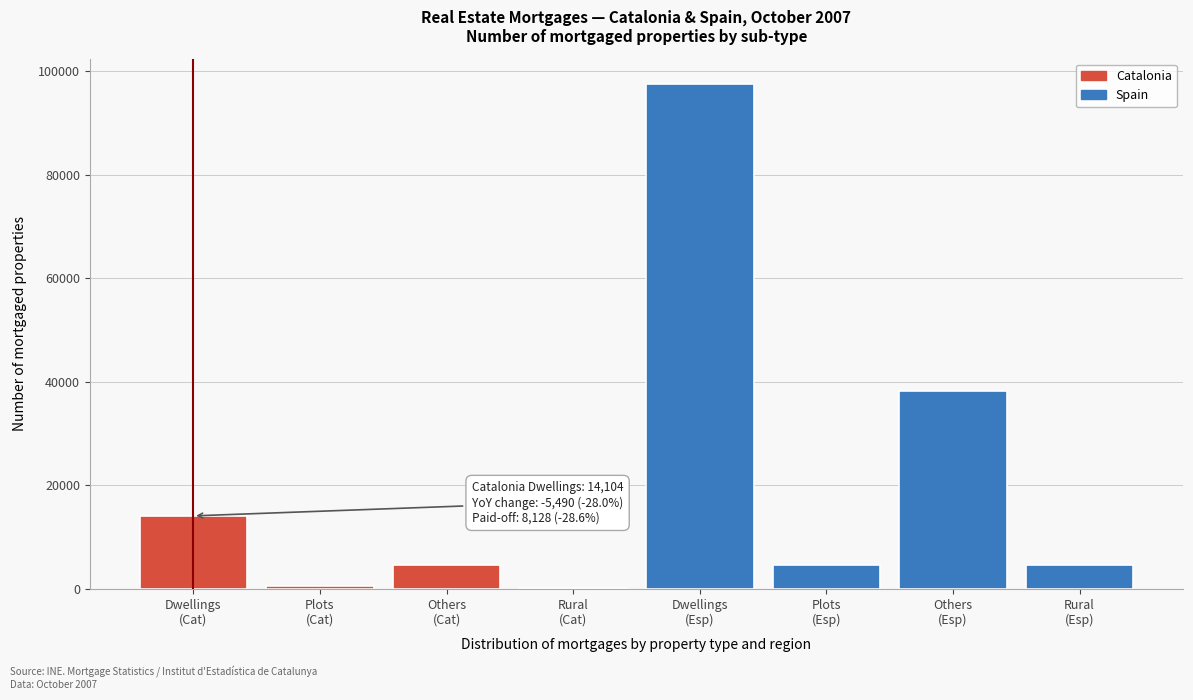

What is the maximum value shown in the chart?

97586